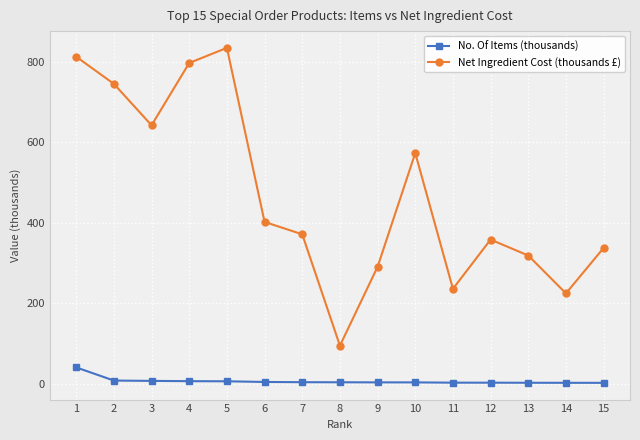

Which series changed the most between 11 and 15?

Net Ingredient Cost (thousands £)